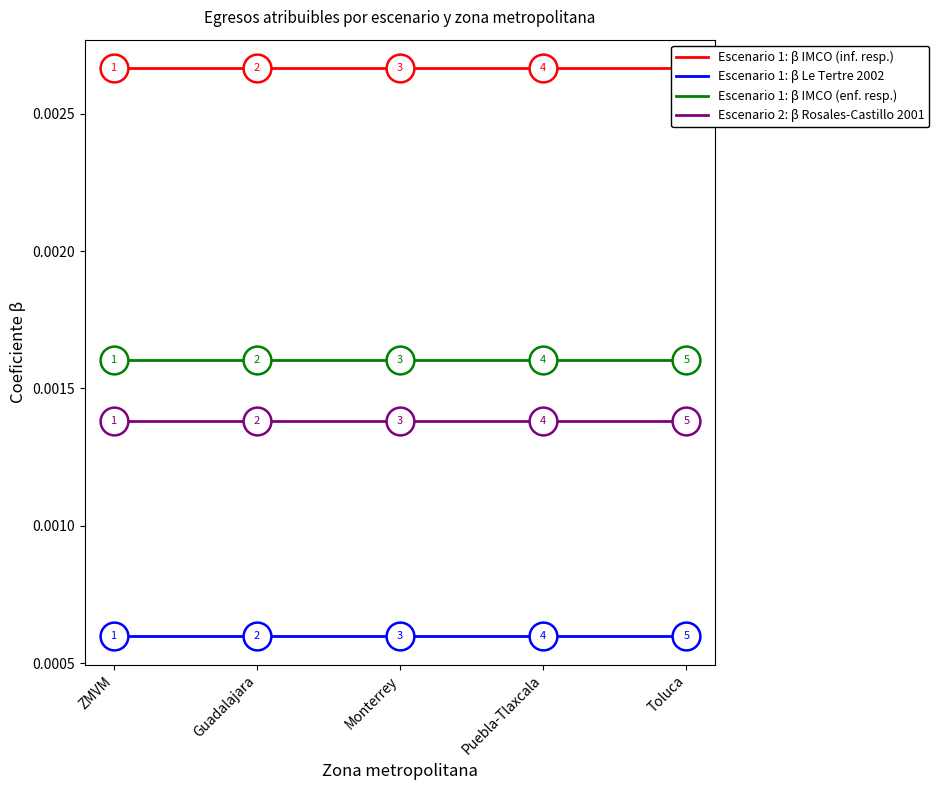

At which category is the sum across all series the highest?

ZMVM